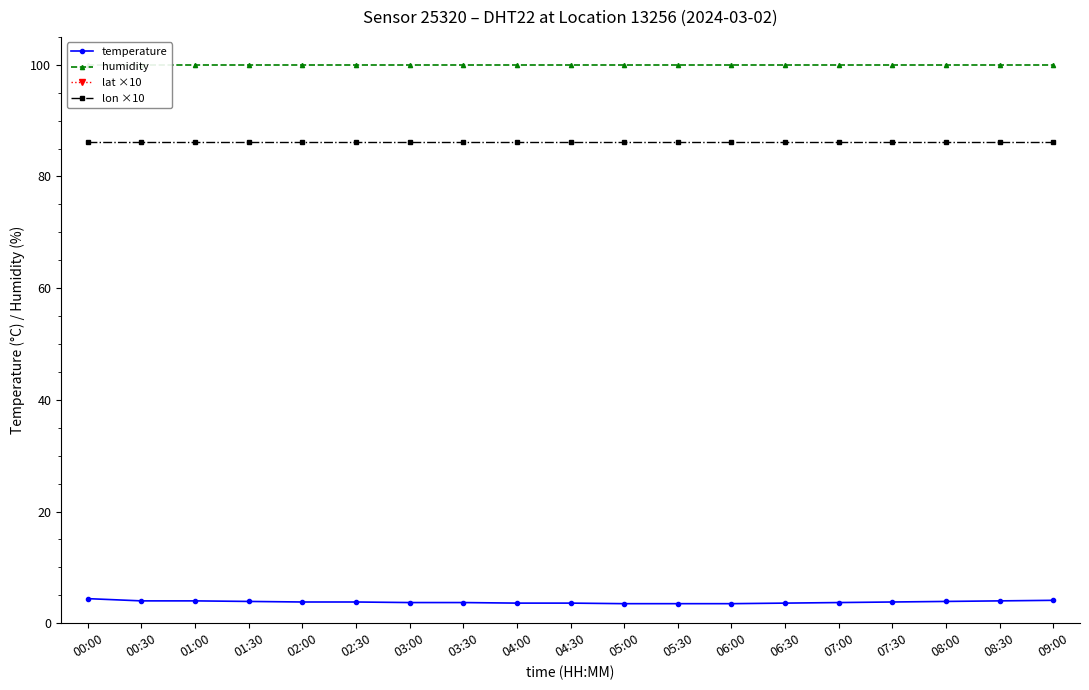

Which series has the widest spread of values?

temperature